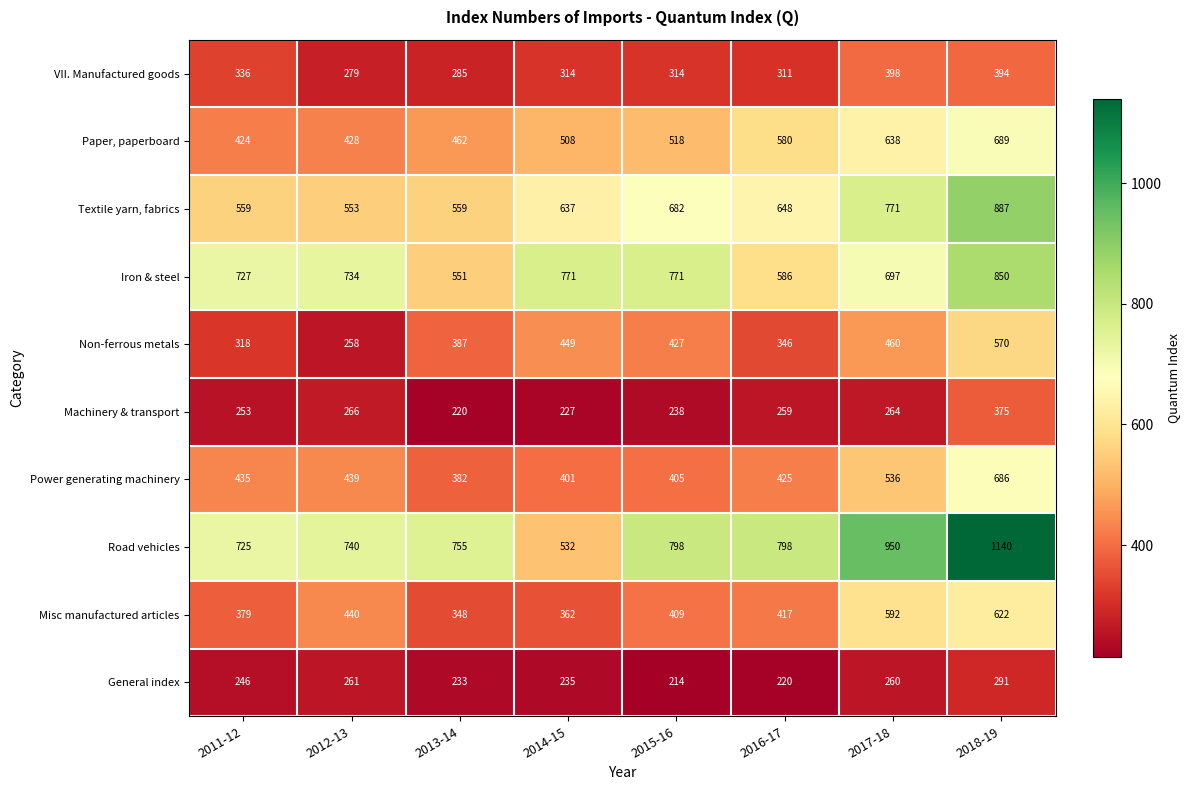

What is the sum of all Road vehicles values?

6438